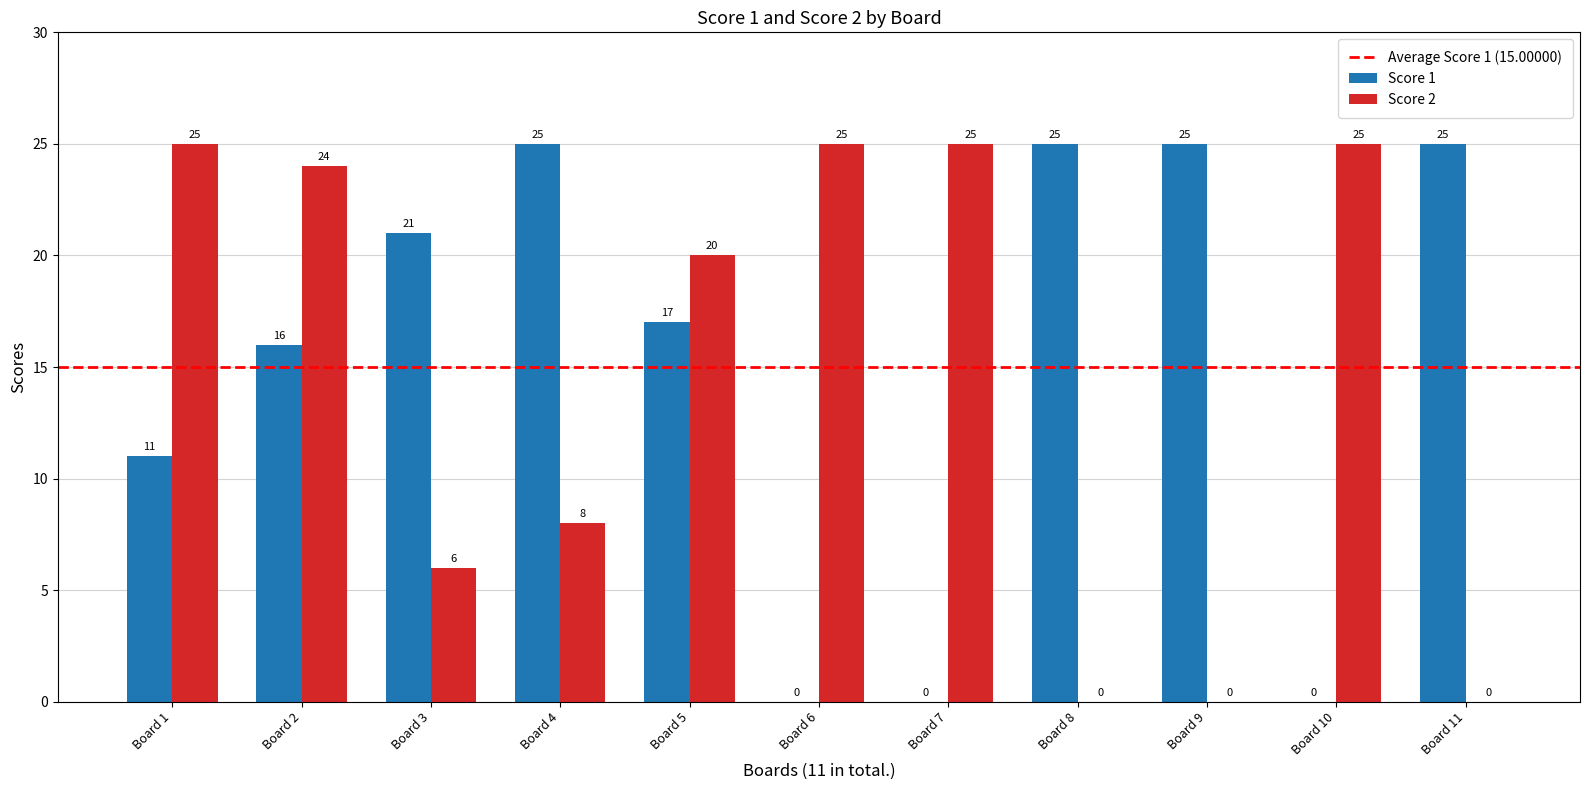

Which series changed the most between Board 5 and Board 8?

Score 2